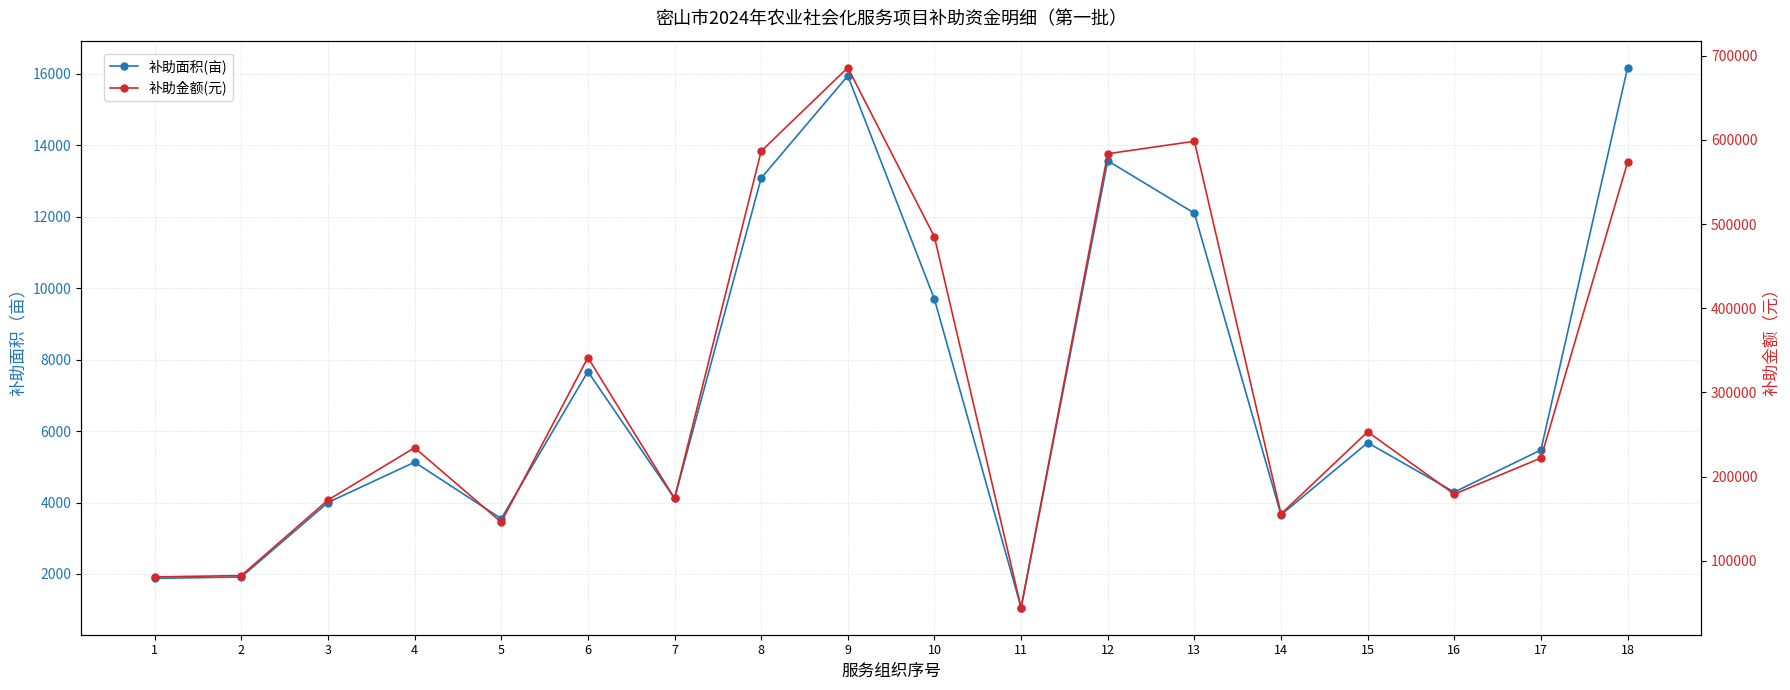

Which series has the largest total across all categories?

补助金额(元)